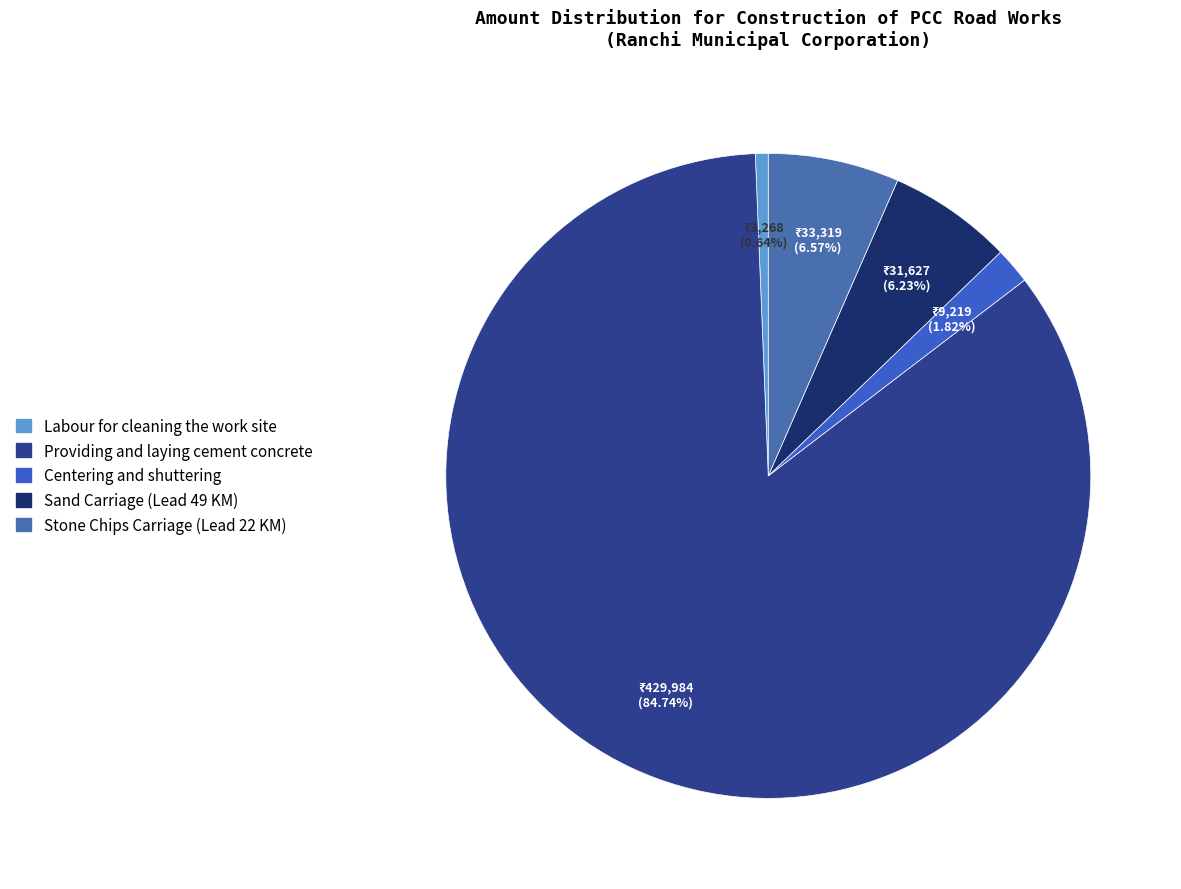

Which slice represents more than half of the pie?

Providing and laying cement concrete